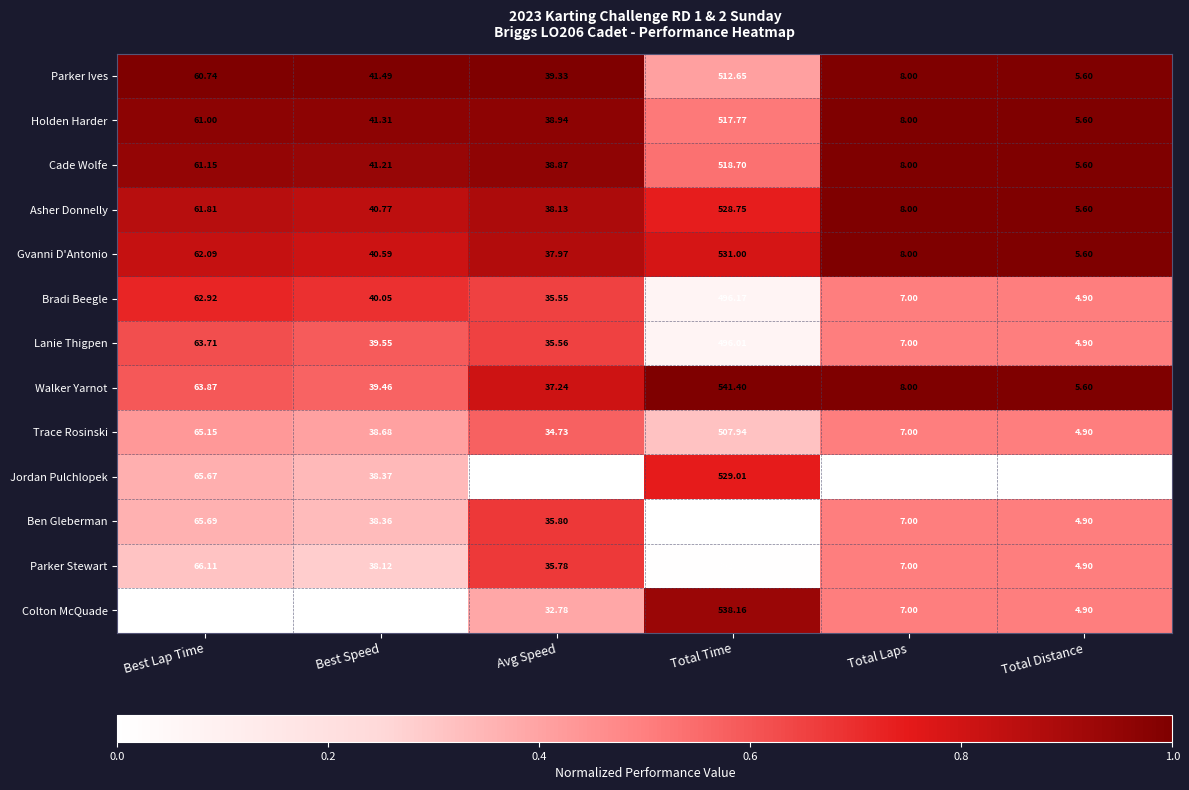

At which category is the sum across all series the highest?

Total Time